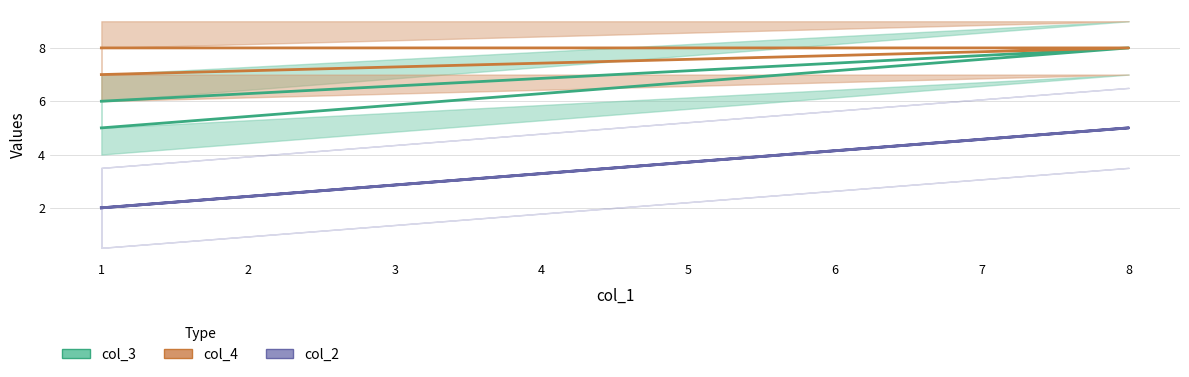

List the labels in order of col_4 value, smallest first.

1, 1, 8